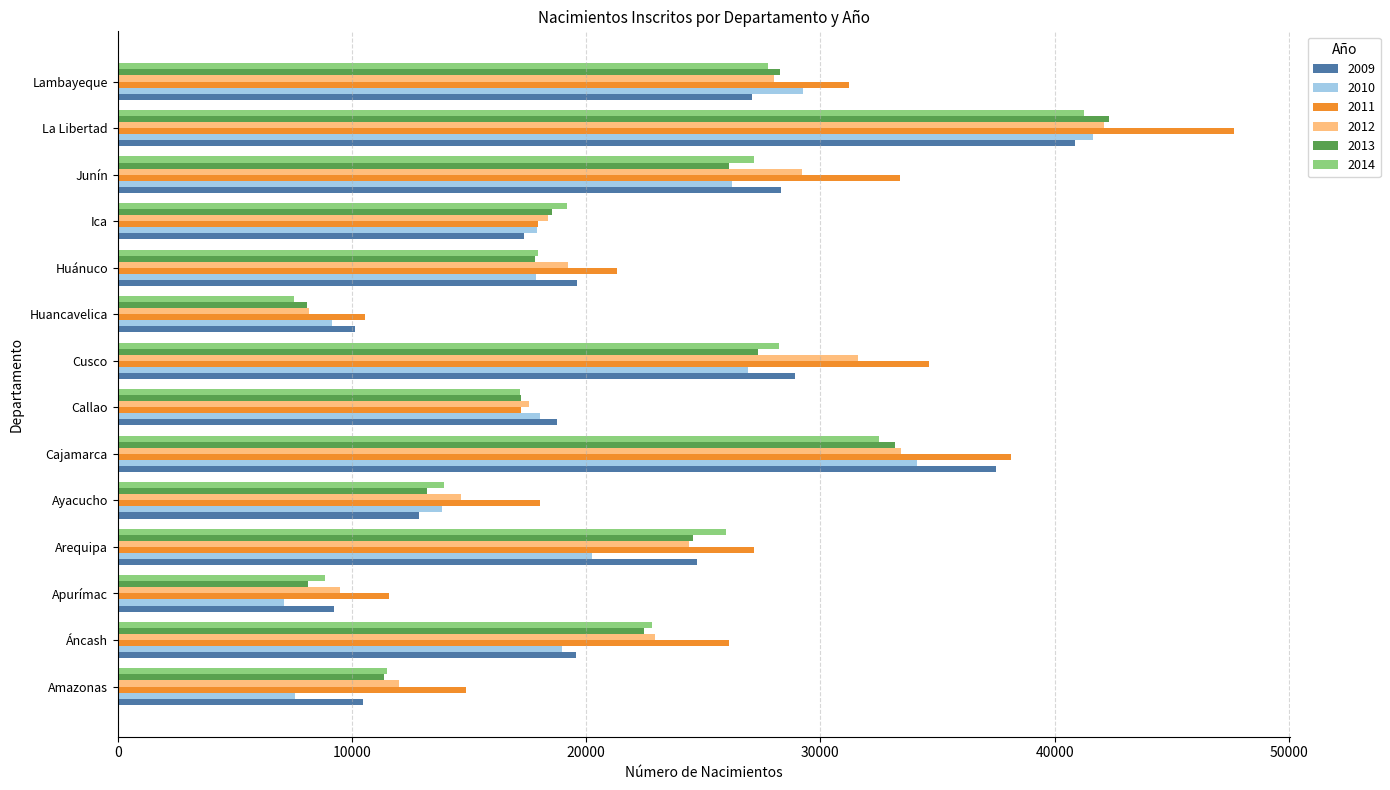

What is the maximum value shown in the chart?

47660